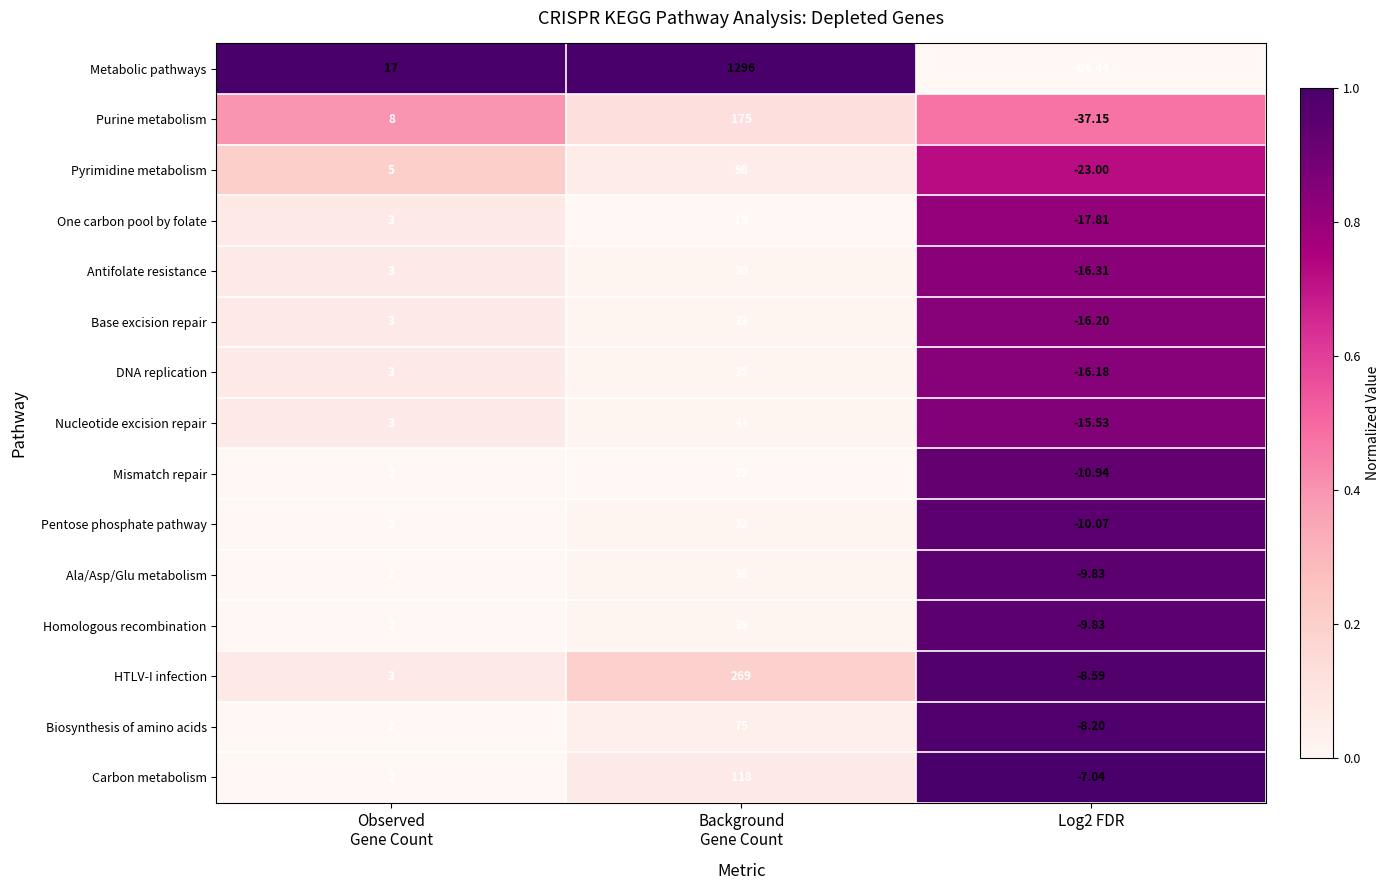

How many categories are shown in the chart?

3